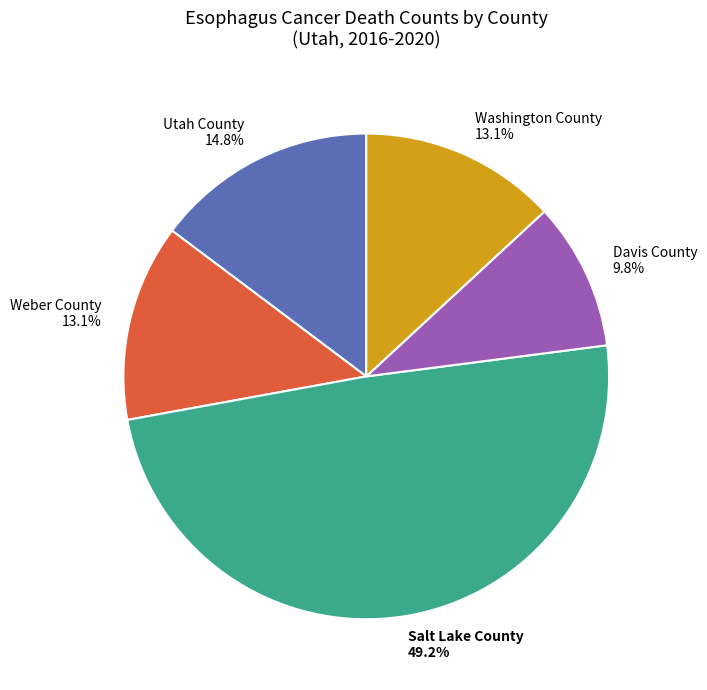

Which slice is the smallest?

Davis County